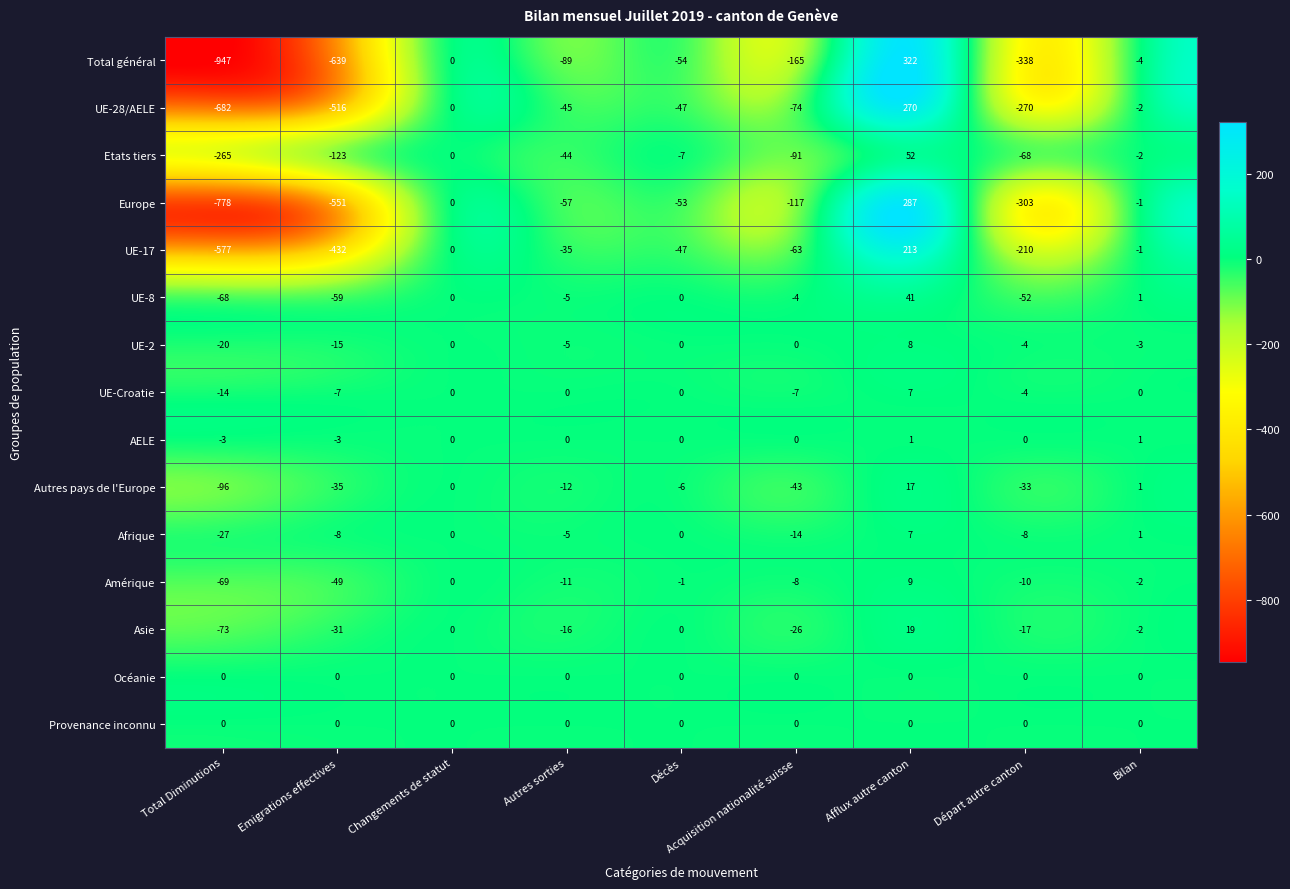

Which series has the largest range (max minus min)?

Total général